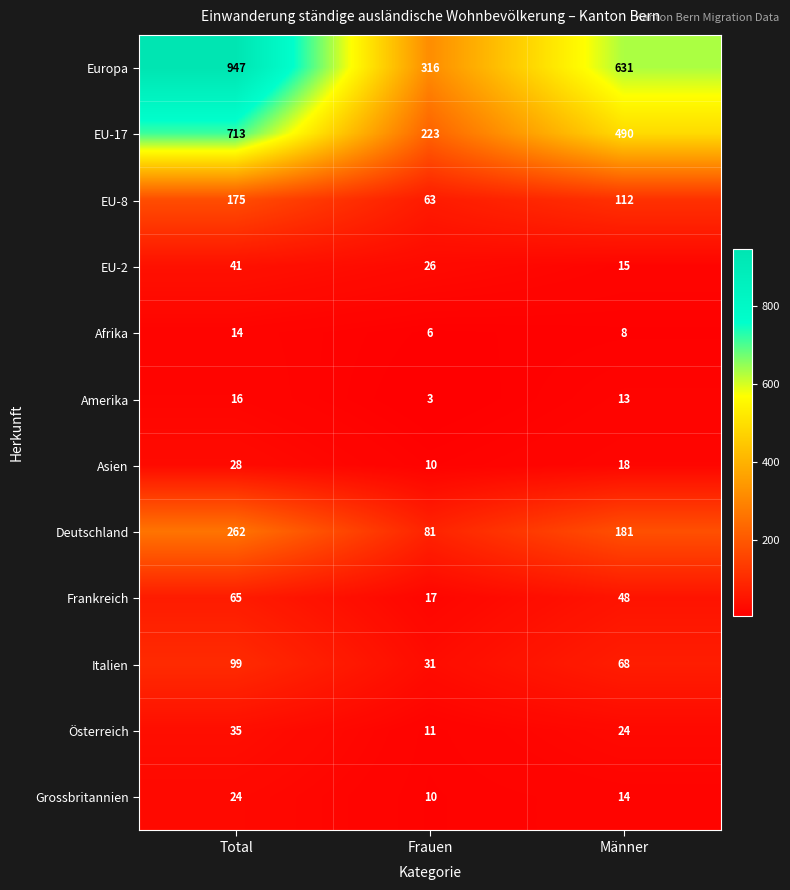

The Europa series shows 631 at Männer. True or false?

True